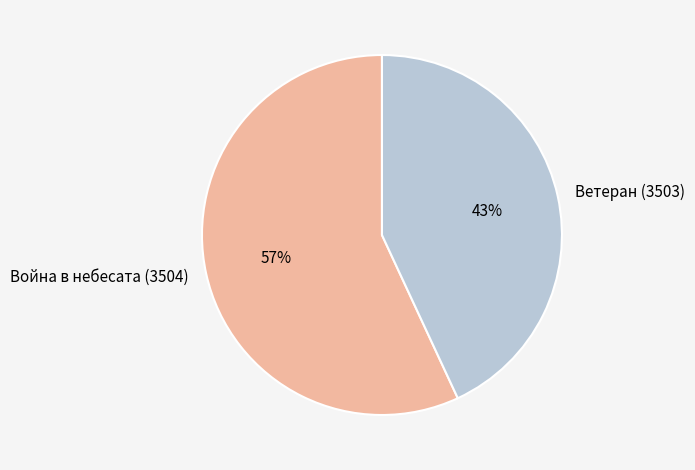

How many segments does this pie chart have?

2